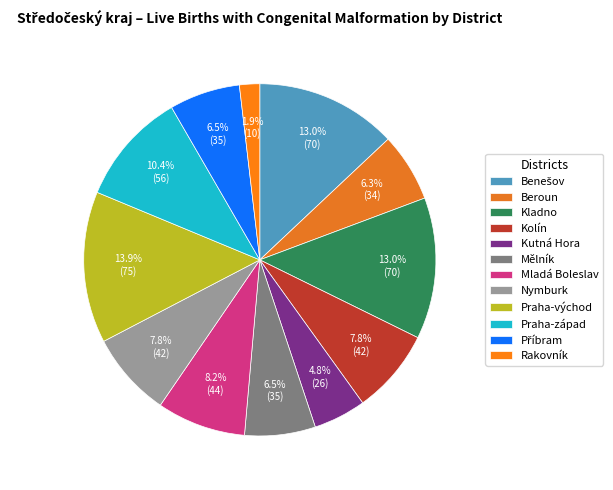

The Nymburk slice represents 8% of the pie. True or false?

True